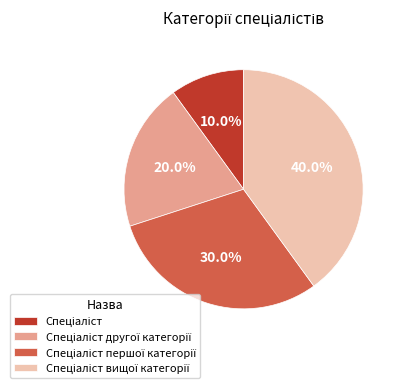

Is there any slice that represents more than half of the pie?

No